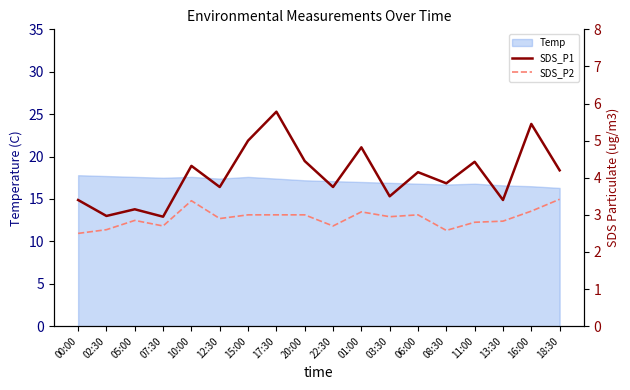

True or false: SDS_P2 and SDS_P1 intersect in this chart.

False